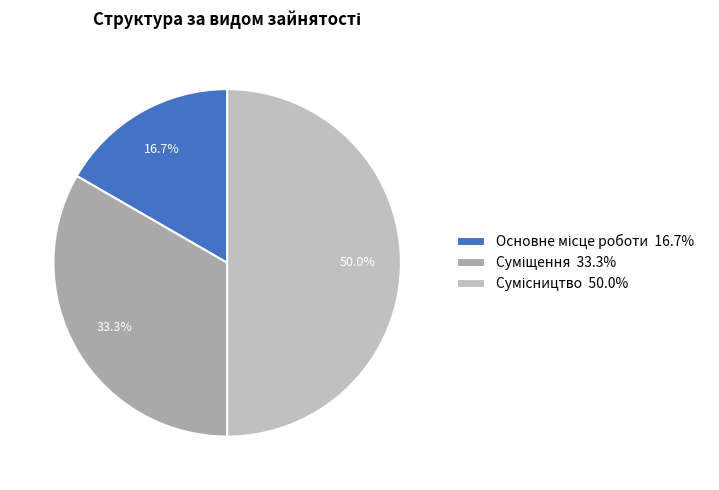

Between Суміщення and Основне місце роботи, which is larger?

Суміщення